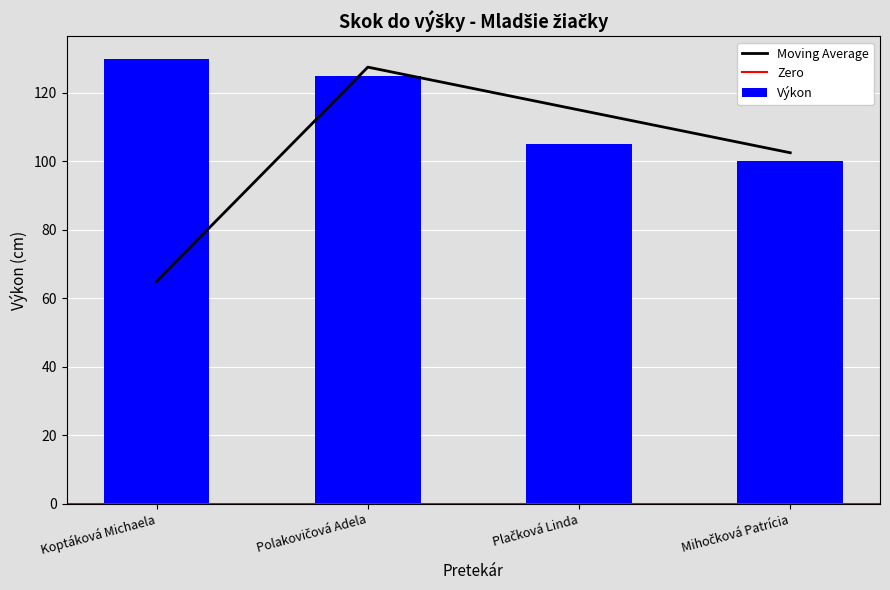

Is it true that the value at Plačková Linda is 105?

True